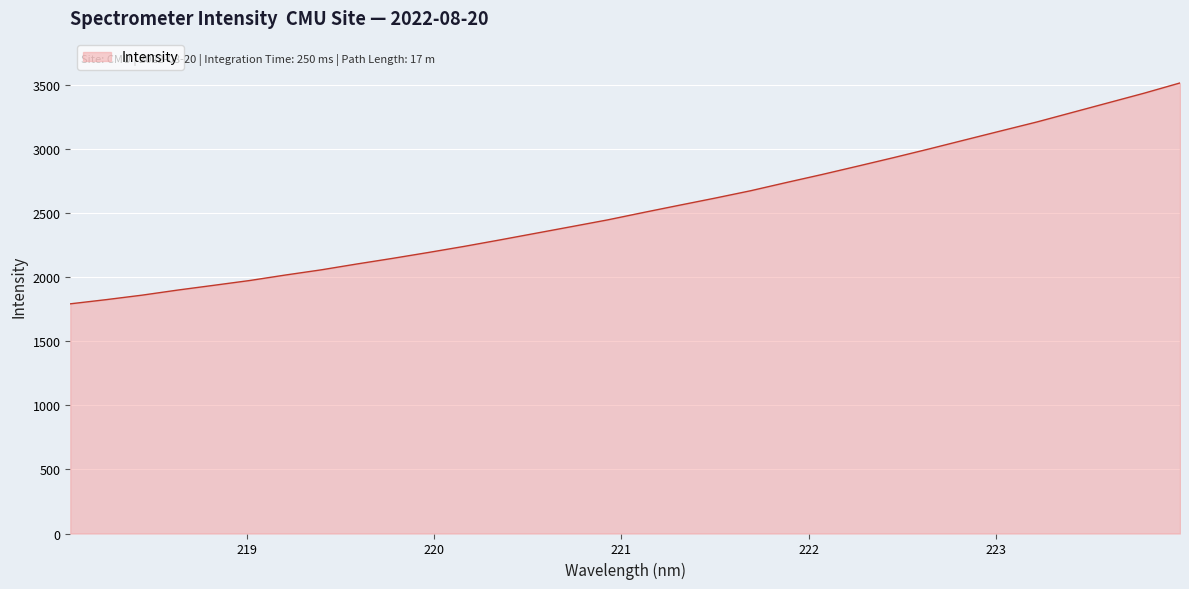

What is the maximum value shown in the chart?

3513.8